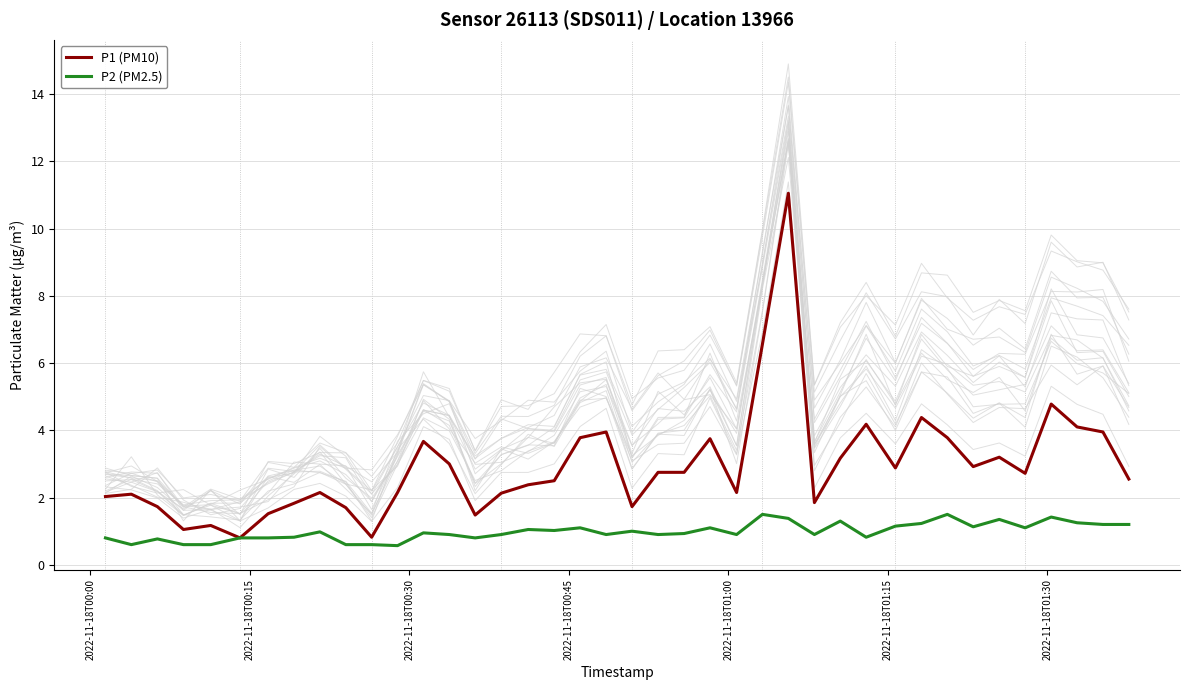

Does the chart display data point markers on the line(s)?

No